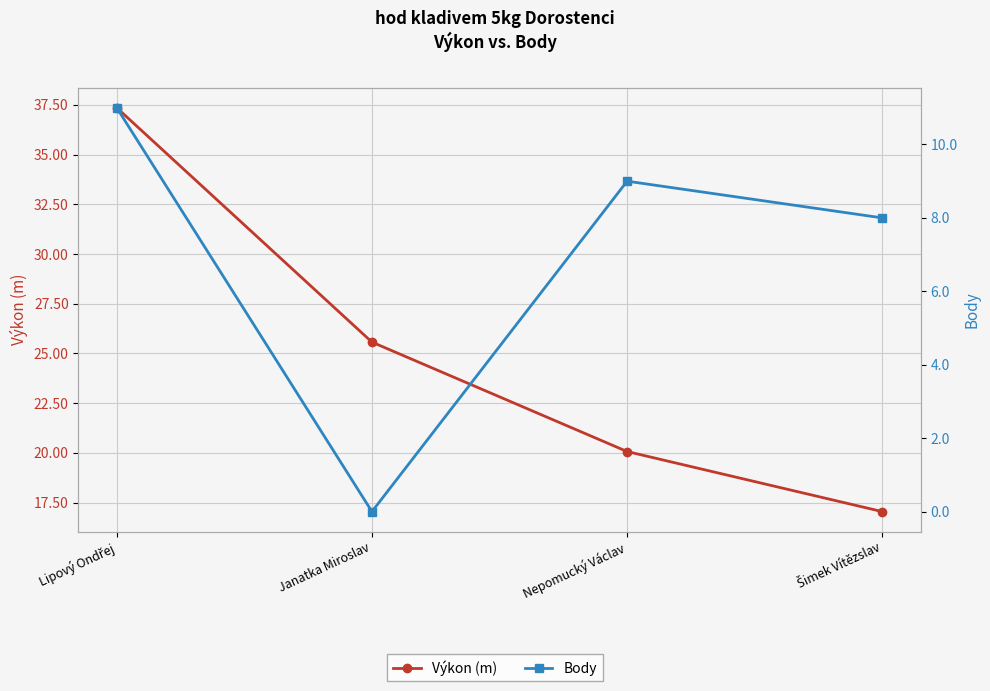

Which series has the largest total across all categories?

Výkon (m)